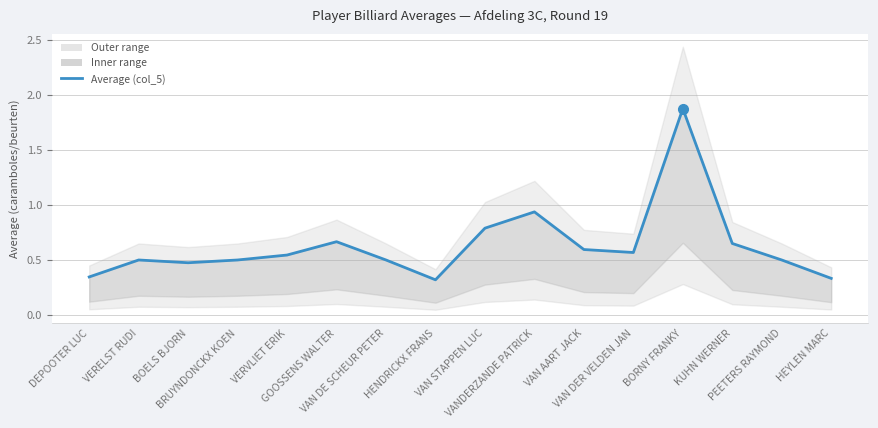

Reading right to left, transcribe all the data shown in this chart.

HEYLEN MARC=0.3	PEETERS RAYMOND=0.5	KUHN WERNER=0.7	BORNY FRANKY=1.9	VAN DER VELDEN JAN=0.6	VAN AART JACK=0.6	VANDERZANDE PATRICK=0.9	VAN STAPPEN LUC=0.8	HENDRICKX FRANS=0.3	VAN DE SCHEUR PETER=0.5	GOOSSENS WALTER=0.7	VERVLIET ERIK=0.5	BRUYNDONCKX KOEN=0.5	BOELS BJORN=0.5	VERELST RUDI=0.5	DEPOOTER LUC=0.3